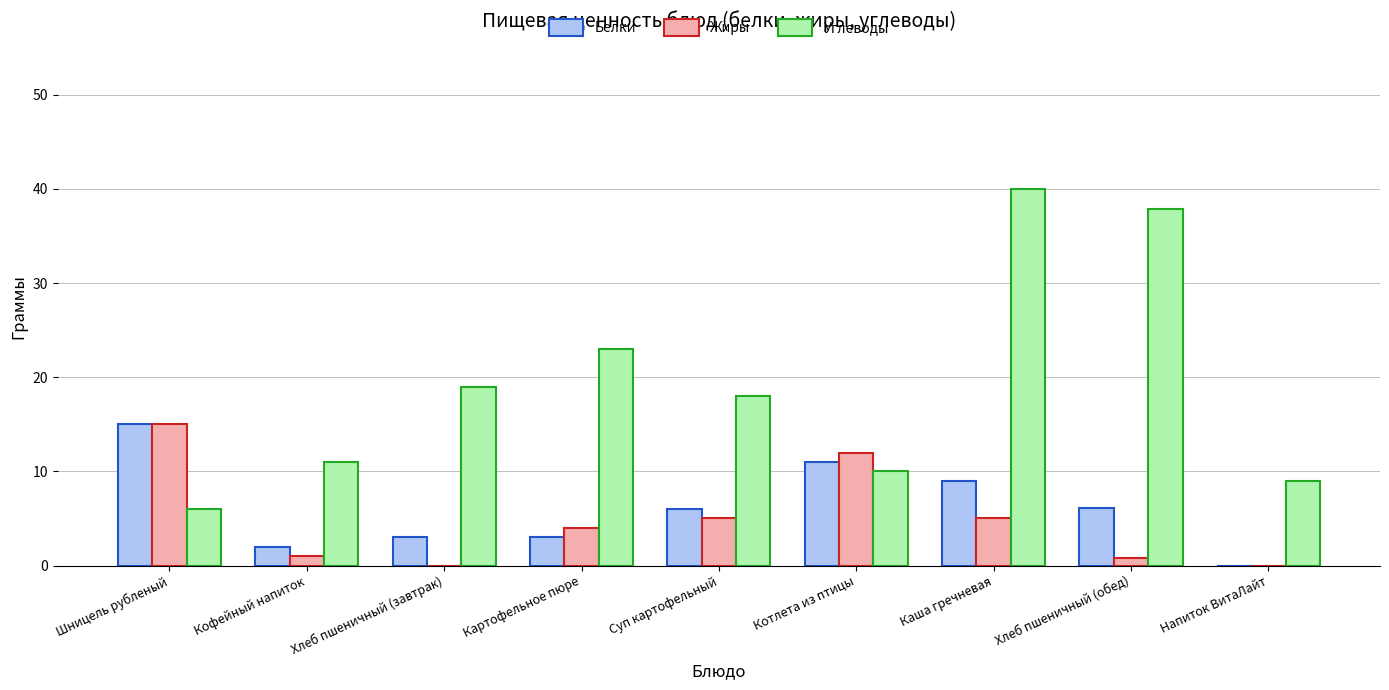

At which category is the sum across all series the highest?

Каша гречневая